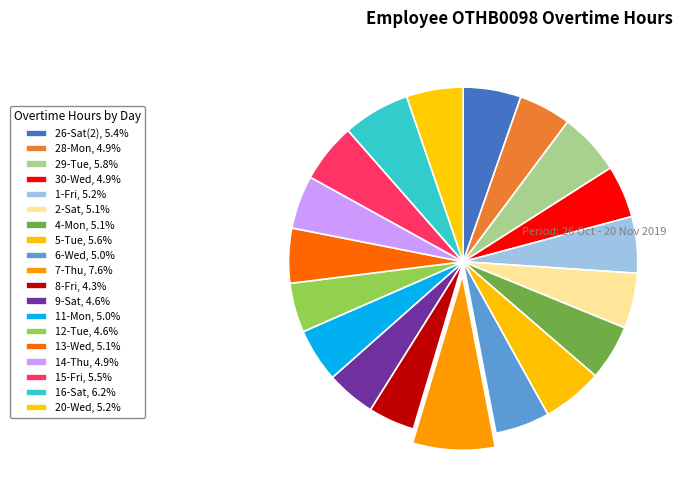

How many segments does this pie chart have?

19